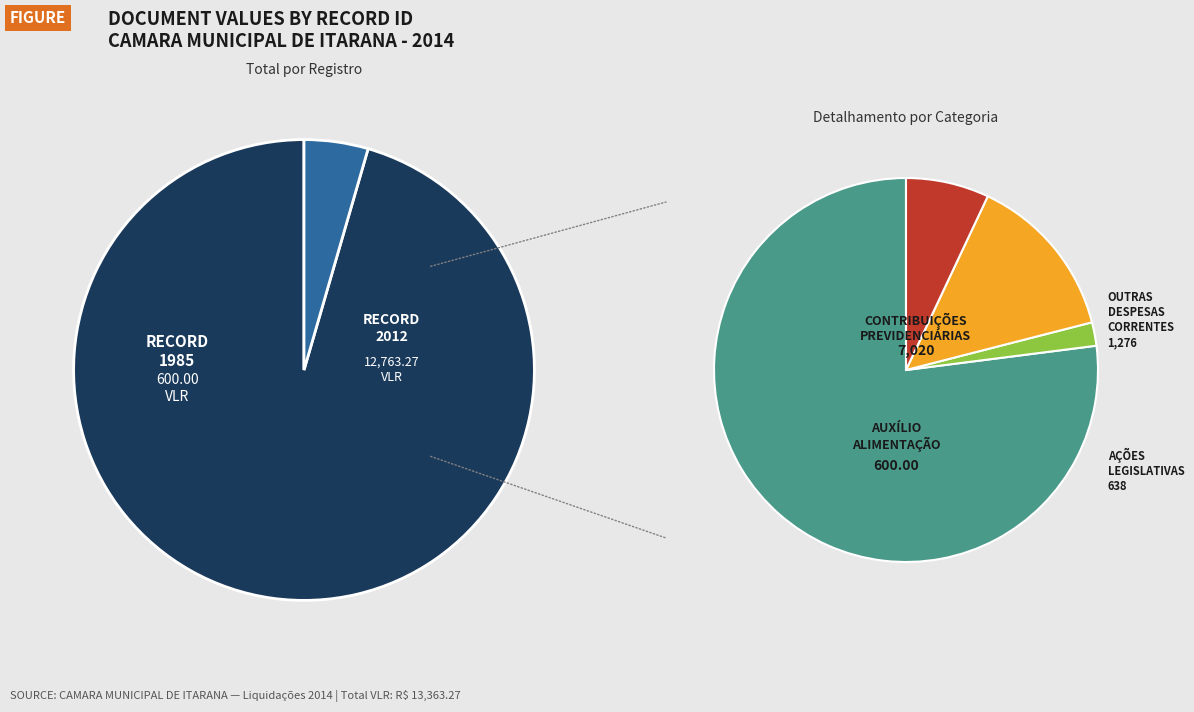

What is the total percentage of 1985 and 2012?

100.0%